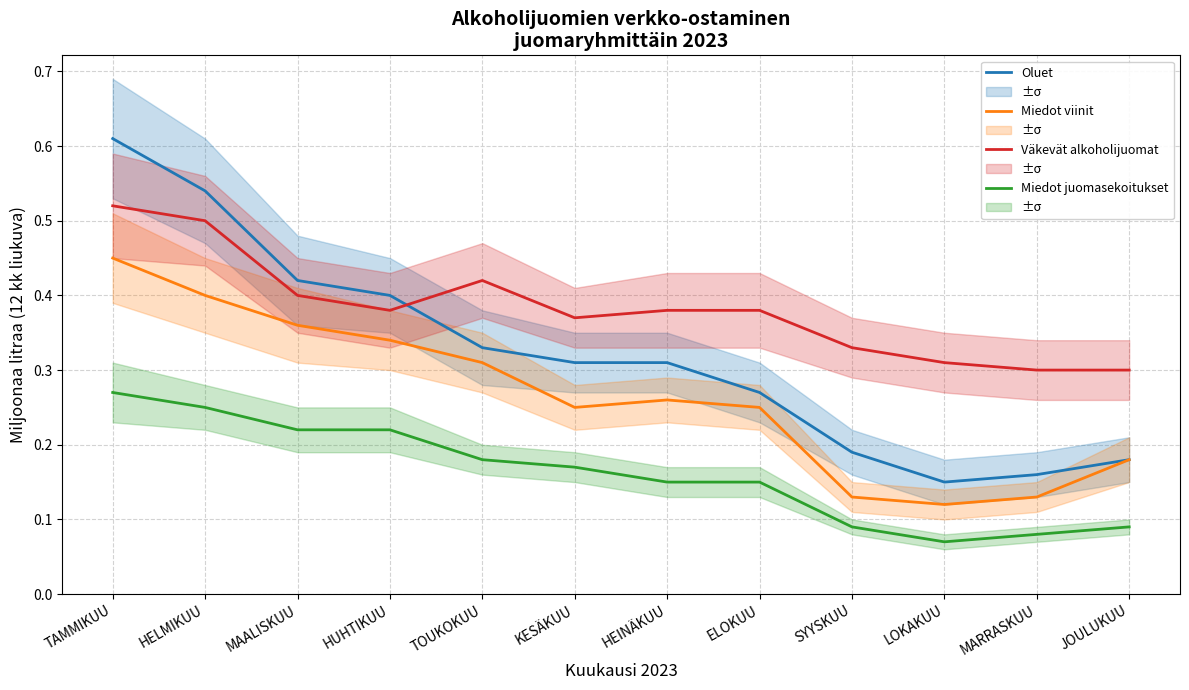

True or false: Oluet and Miedot juomasekoitukset intersect in this chart.

False